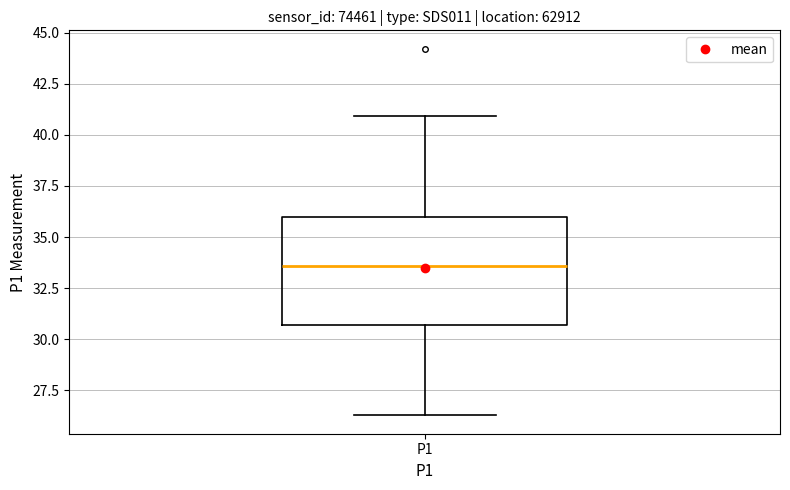

Transcribe this box plot: give where the median line is, the range the box spans, and where the two whiskers end, as read against the y-axis. The values are not printed on the chart, so give them approximately, as read against the axis.

median 33.5, box 30.5 to 36.0, whiskers 26.5 to 41.0